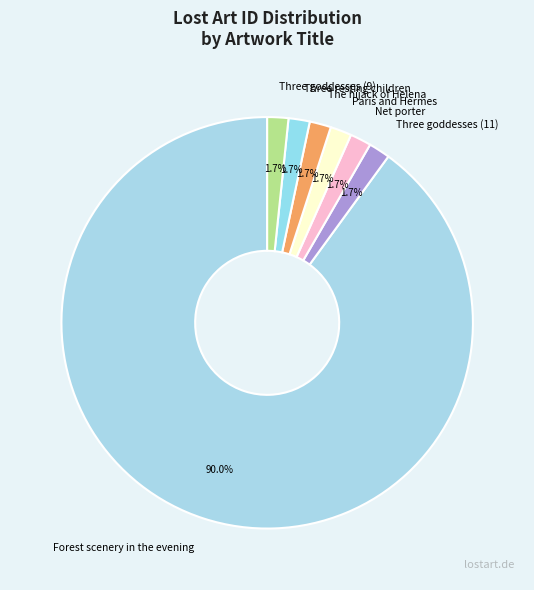

Approximately how many times larger is the value at The hijack of Helena compared to Three resting children?

1.0